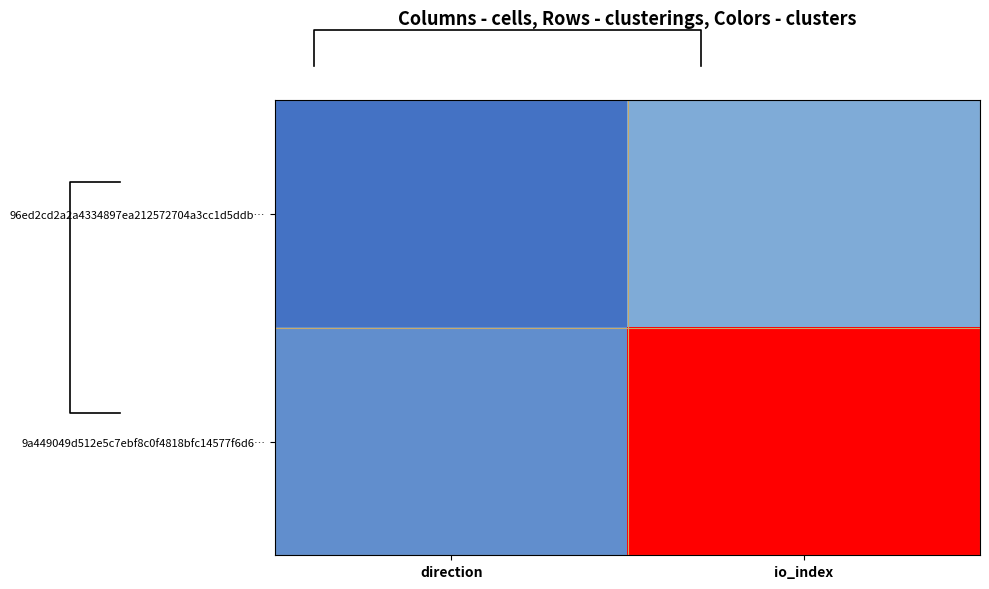

Count the number of categories in the chart.

2